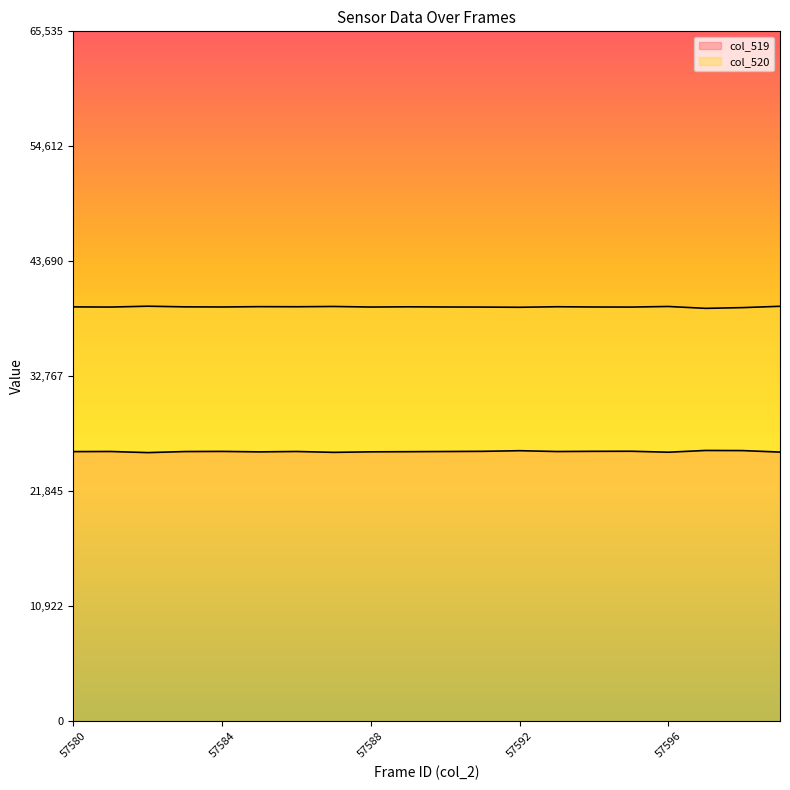

What is the value of the col_520 point at the 15th from the left?

39350